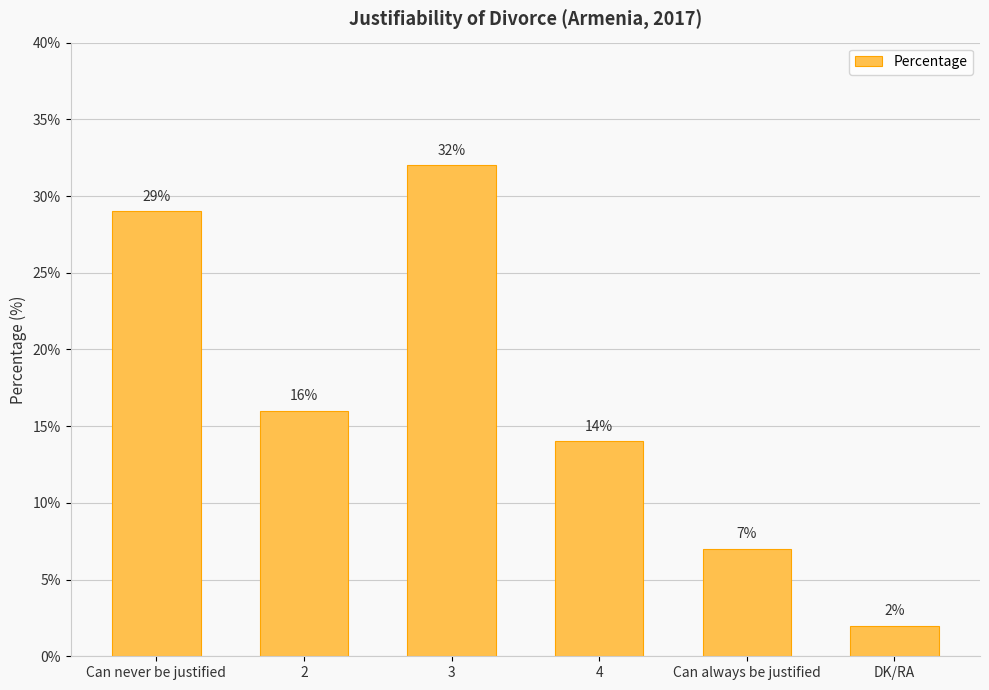

What is the sum of all values?

100